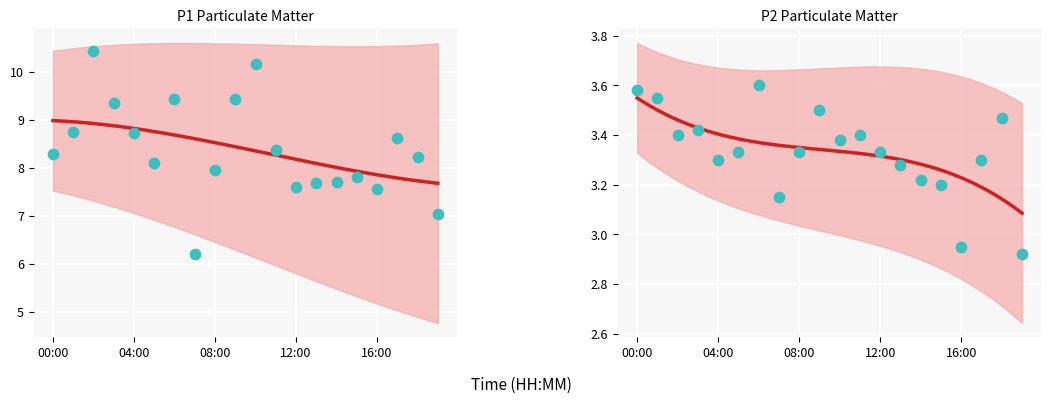

What are all the series names shown in the legend?

P1, P2